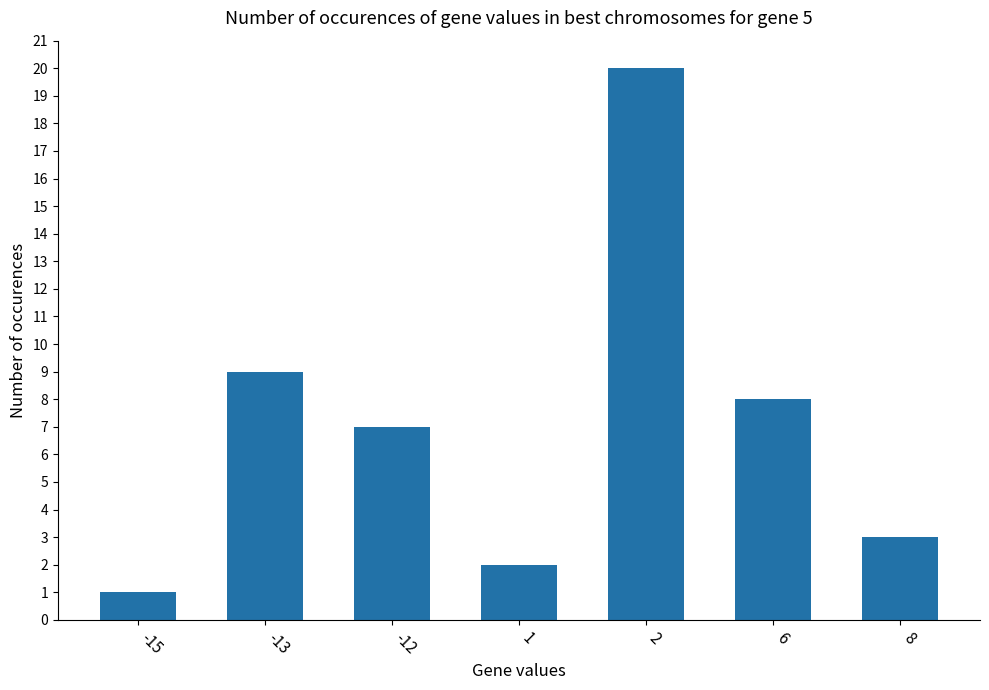

Reading left to right, extract all data points from this chart.

1	9	7	2	20	8	3